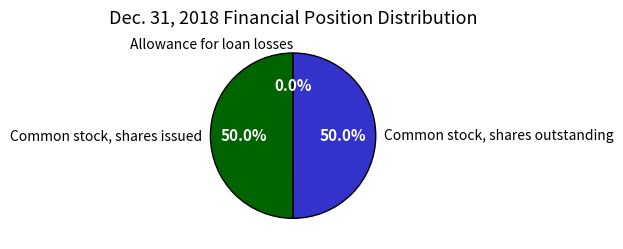

What percentage is NOT represented by Common stock, shares issued?

50.0%